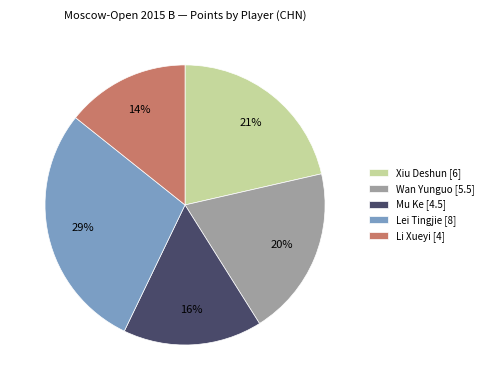

To the nearest percent, what percentage of the pie is Li Xueyi?

14%